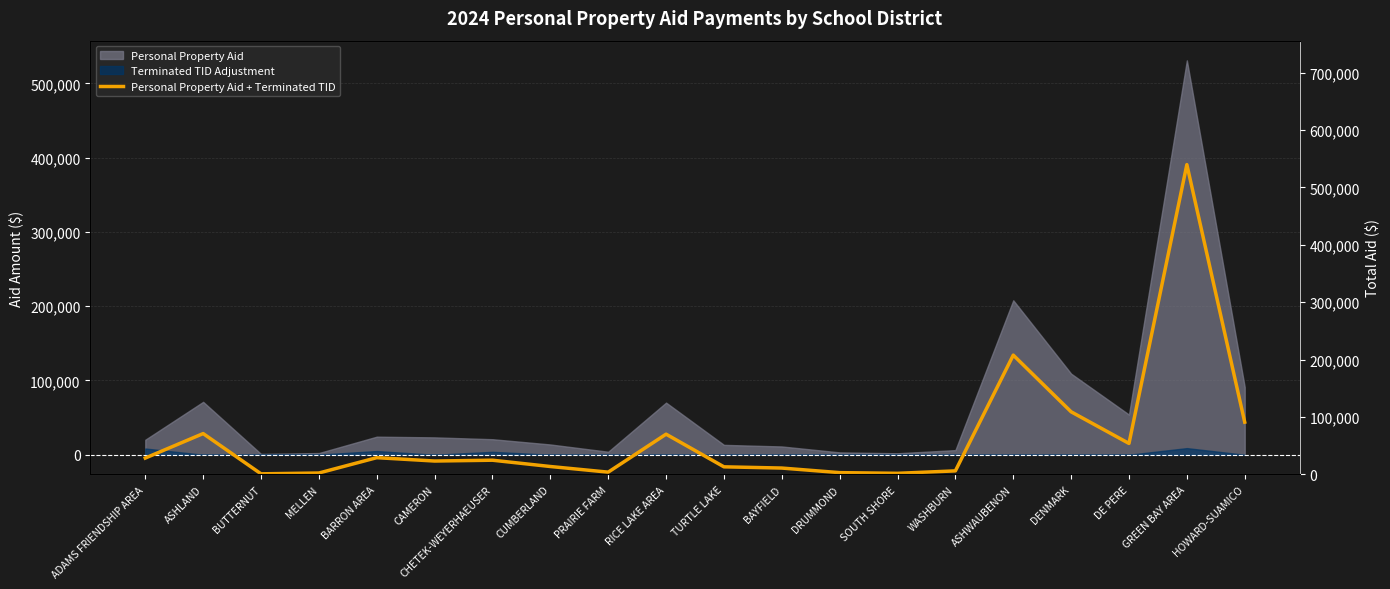

Reading left to right, list all the values displayed in this chart.

ADAMS FRIENDSHIP AREA=28524.3	ASHLAND=71182.8	BUTTERNUT=1068.6	MELLEN=2478.8	BARRON AREA=29214.5	CAMERON=23354.9	CHETEK-WEYERHAEUSER=24779.8	CUMBERLAND=13809.1	PRAIRIE FARM=3991.4	RICE LAKE AREA=70147.1	TURTLE LAKE=13264.6	BAYFIELD=11122.3	DRUMMOND=3132.3	SOUTH SHORE=1955.8	WASHBURN=6200.4	ASHWAUBENON=207891.6	DENMARK=109112.1	DE PERE=54001.3	GREEN BAY AREA=539765.5	HOWARD-SUAMICO=91094.7